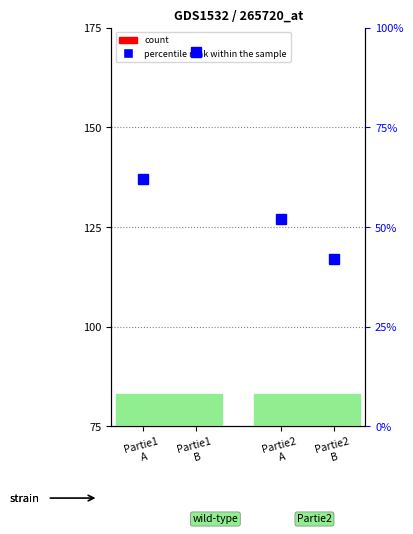

What is the difference between the maximum and second lowest values?

21